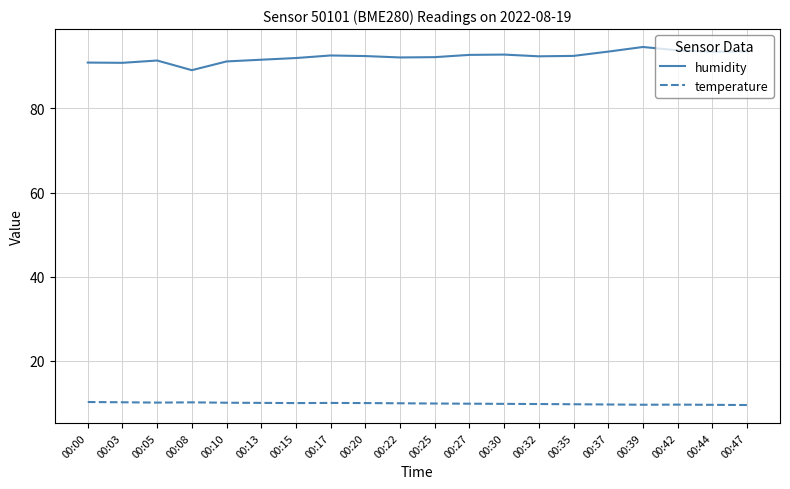

Is the value of temperature at 00:00 greater than the value of humidity at 00:17?

No